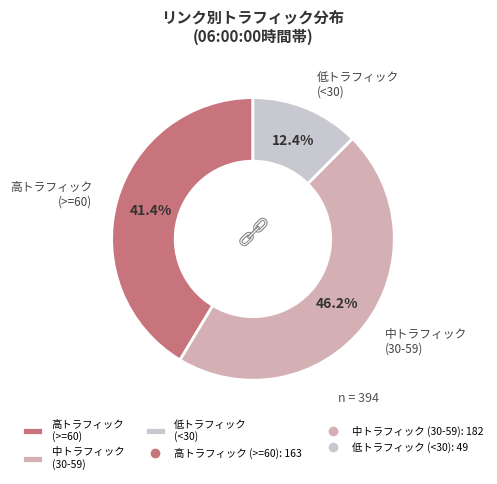

Count the number of slices in the pie.

3